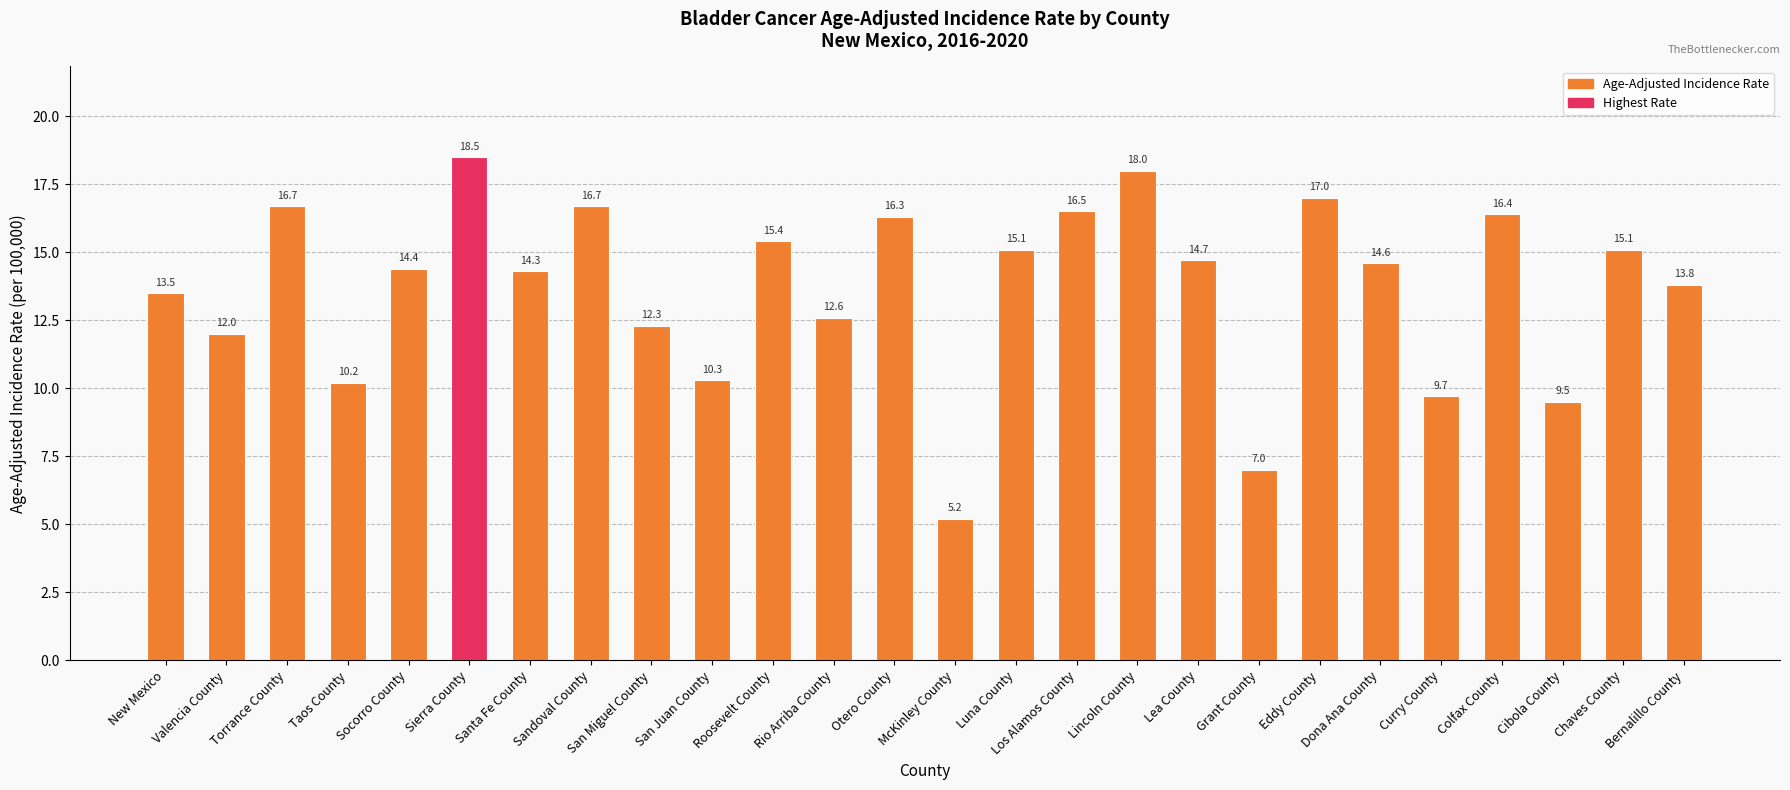

Reading right to left, extract all data points from this chart.

Bernalillo County=13.8	Chaves County=15.1	Cibola County=9.5	Colfax County=16.4	Curry County=9.7	Dona Ana County=14.6	Eddy County=17.0	Grant County=7.0	Lea County=14.7	Lincoln County=18.0	Los Alamos County=16.5	Luna County=15.1	McKinley County=5.2	Otero County=16.3	Rio Arriba County=12.6	Roosevelt County=15.4	San Juan County=10.3	San Miguel County=12.3	Sandoval County=16.7	Santa Fe County=14.3	Sierra County=18.5	Socorro County=14.4	Taos County=10.2	Torrance County=16.7	Valencia County=12.0	New Mexico=13.5